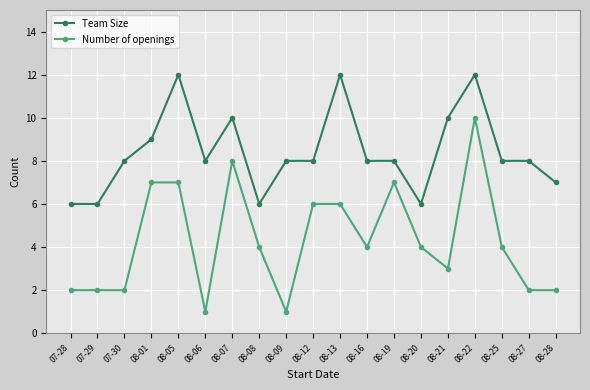

Reading left to right, list all the values displayed in this chart.

Team Size: 6	6	8	9	12	8	10	6	8	8	12	8	8	6	10	12	8	8	7
Number of openings: 2	2	2	7	7	1	8	4	1	6	6	4	7	4	3	10	4	2	2